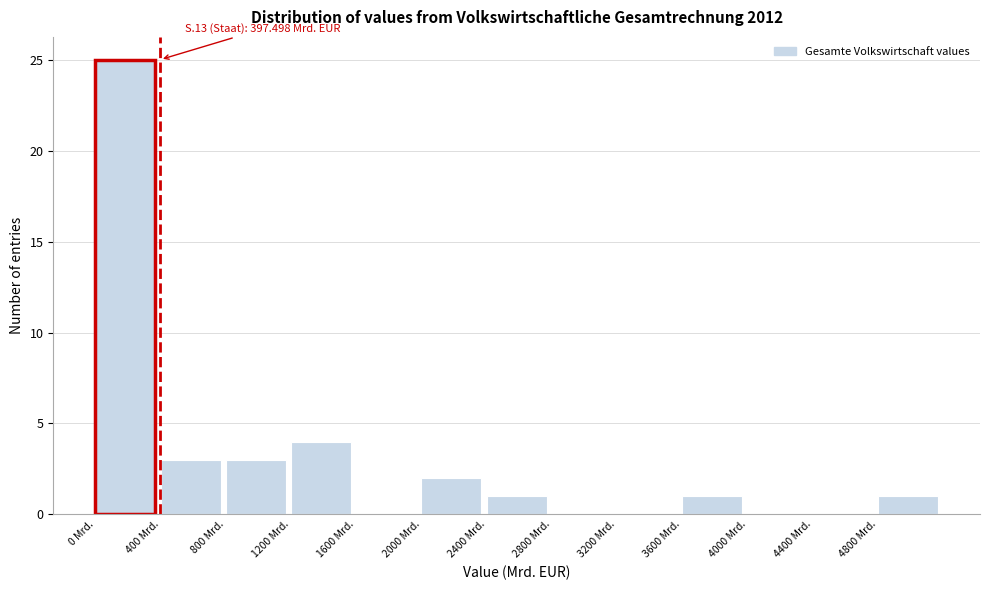

Which range on the x-axis has the tallest bar?

0 to 400